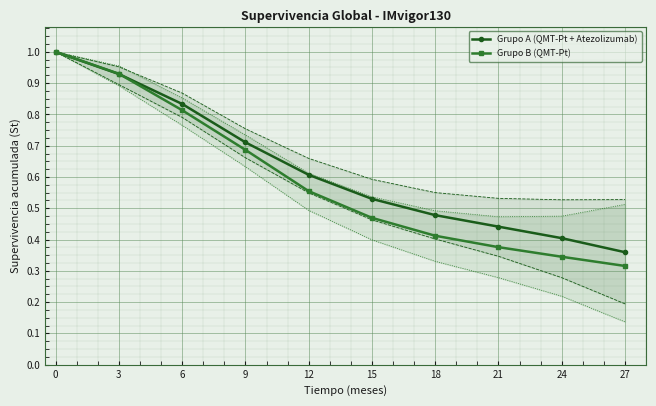

Reading left to right, list all the values displayed in this chart.

Grupo A (QMT-Pt + Atezolizumab): 1.0	0.9	0.8	0.7	0.6	0.5	0.5	0.4	0.4	0.4
Grupo B (QMT-Pt): 1.0	0.9	0.8	0.7	0.6	0.5	0.4	0.4	0.3	0.3